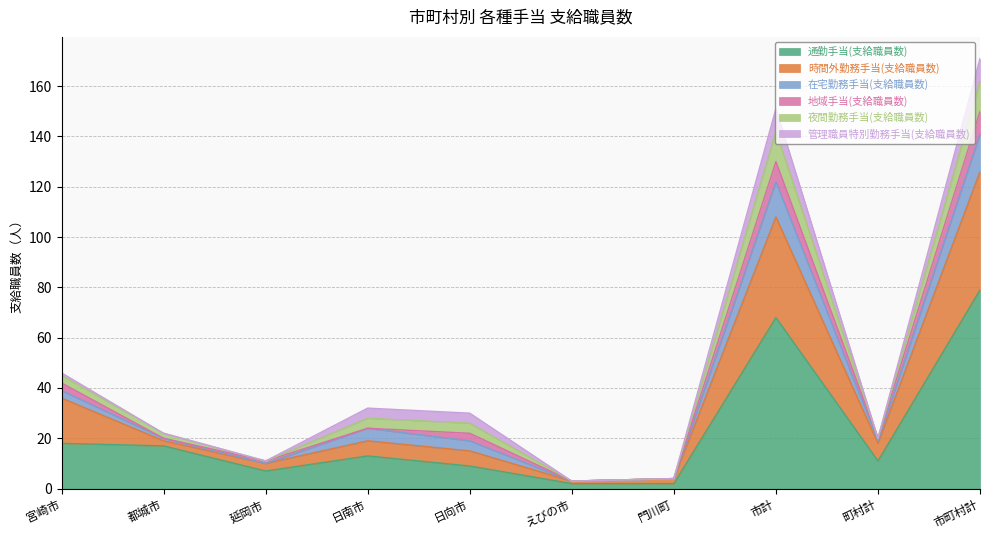

What are all the series names shown in the legend?

通勤手当(支給職員数), 時間外勤務手当(支給職員数), 在宅勤務手当(支給職員数), 地域手当(支給職員数), 夜間勤務手当(支給職員数), 管理職員特別勤務手当(支給職員数)